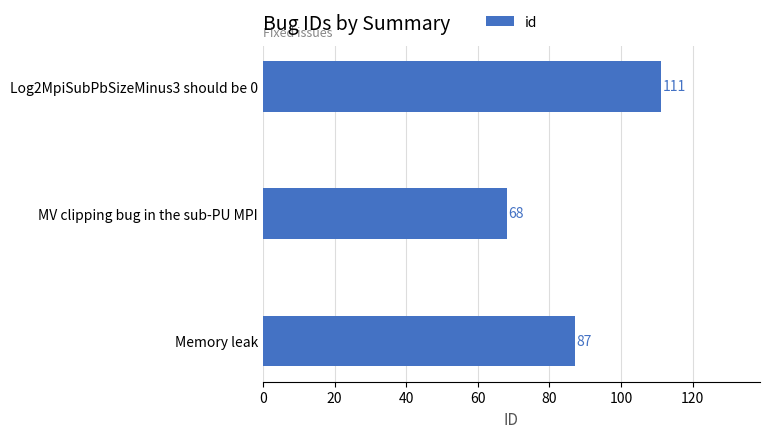

Reading bottom to top, list all the values displayed in this chart.

Memory leak=87	MV clipping bug in the sub-PU MPI=68	Log2MpiSubPbSizeMinus3 should be 0=111